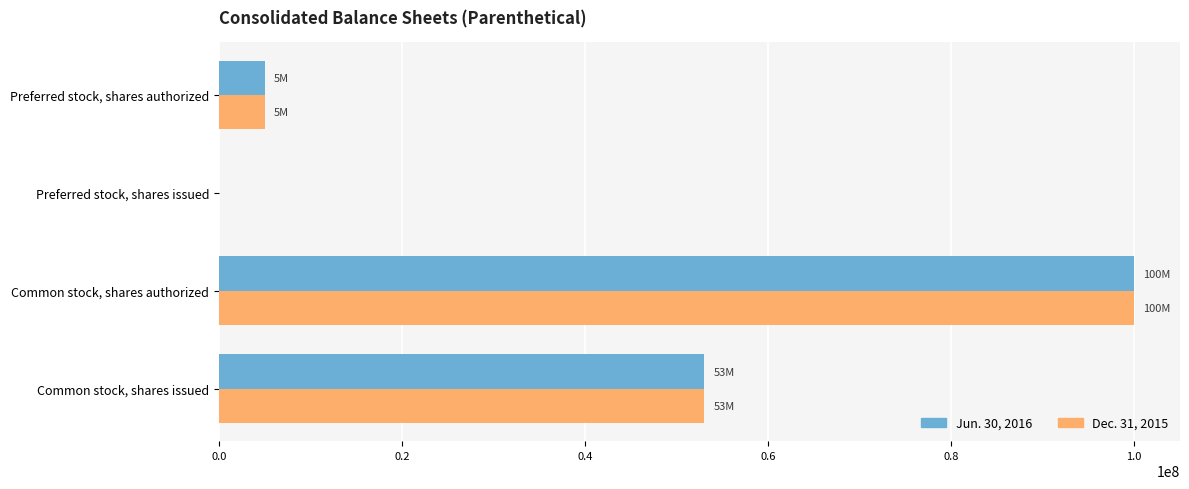

What is the maximum value shown in the chart?

100000000